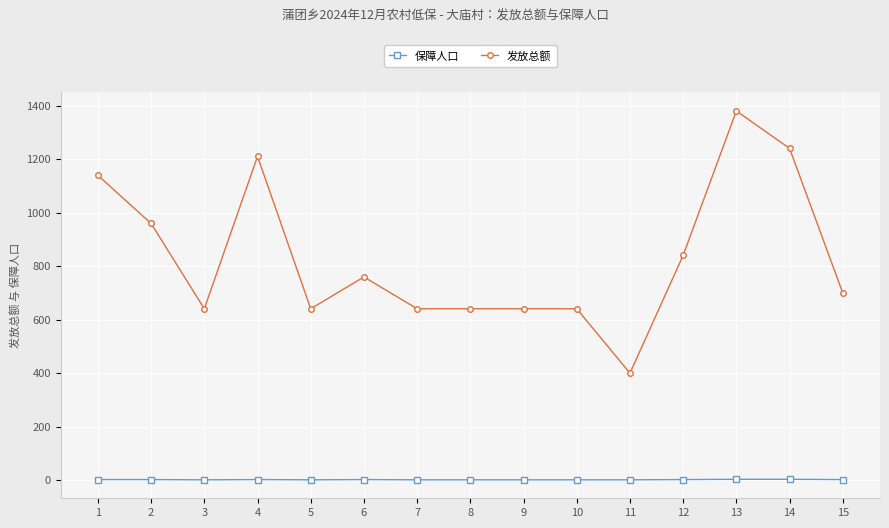

Rank the series by their average value, from highest to lowest.

发放总额, 保障人口